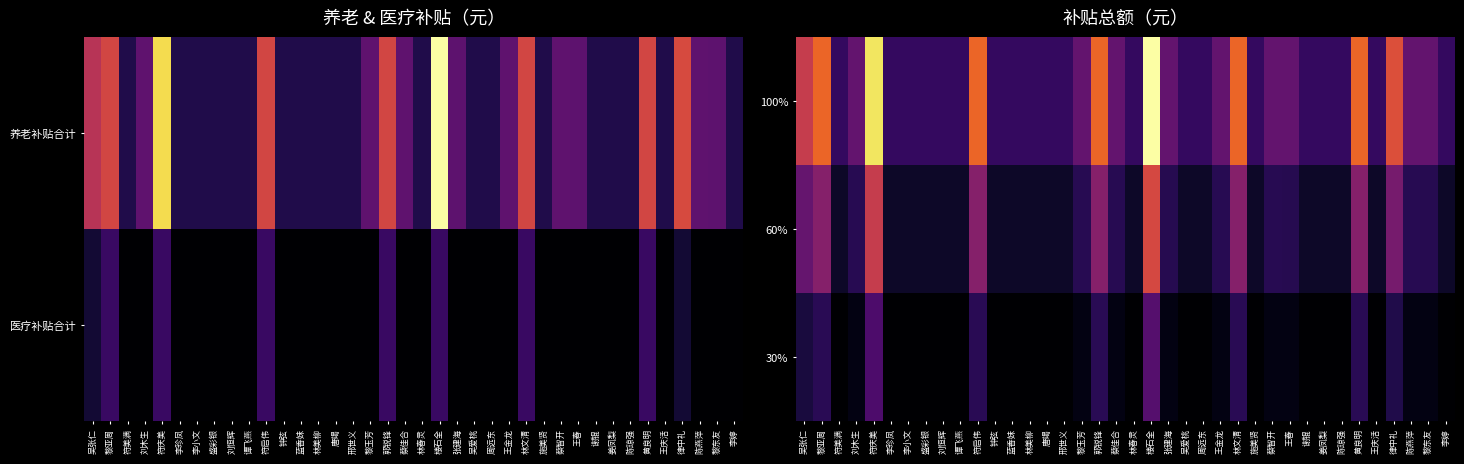

The 100% series shows 1401.5 at 律中礼. True or false?

False